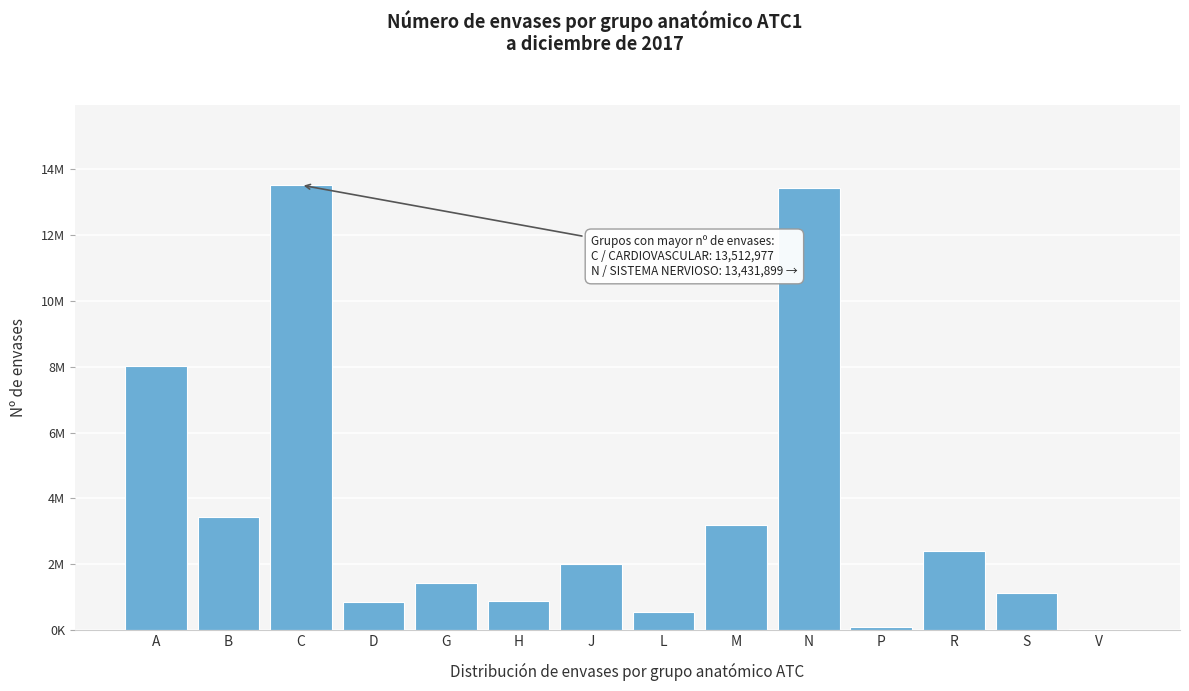

Are the bars horizontal?

No